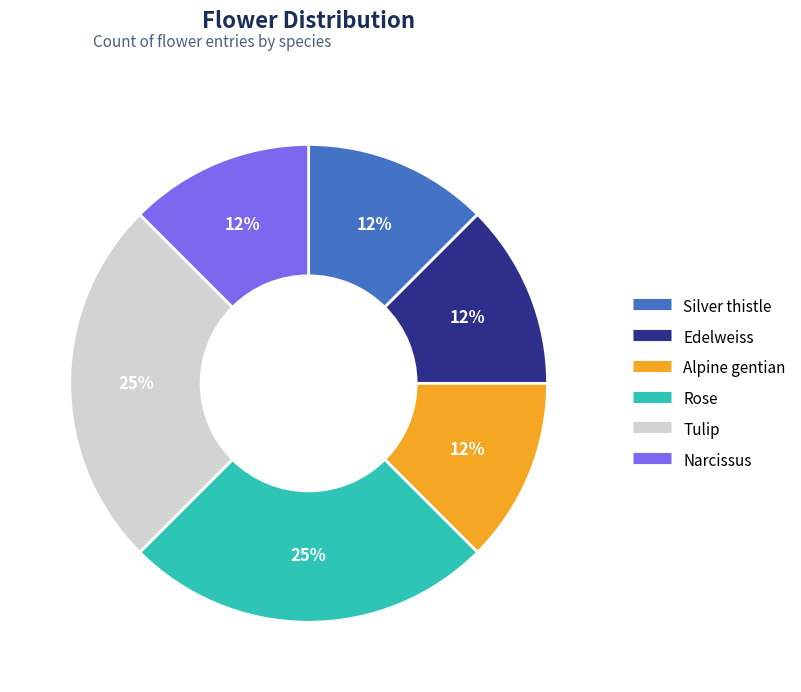

Which has a higher value, Rose or Silver thistle?

Rose